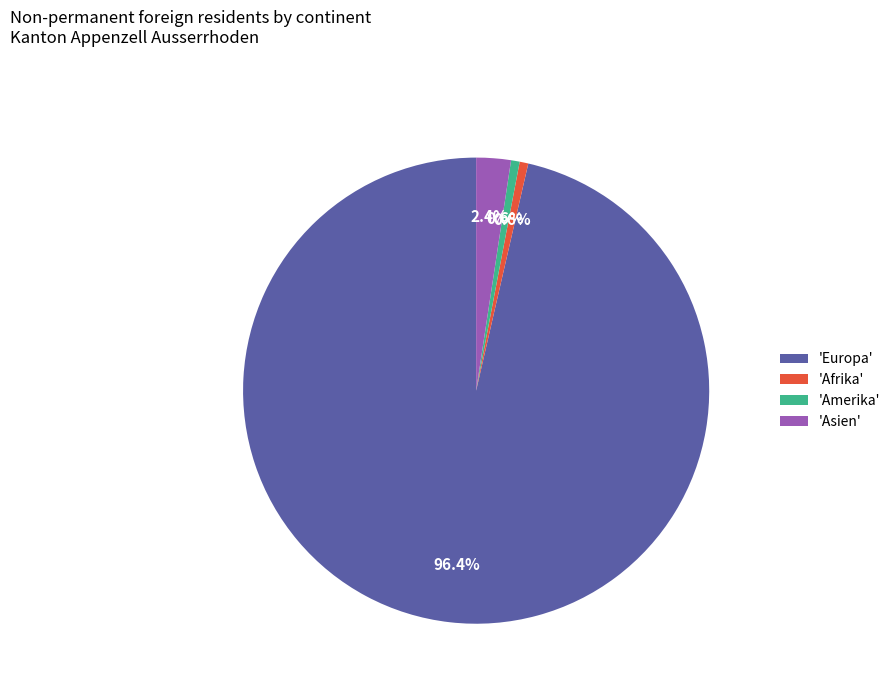

To the nearest percent, what is the average slice percentage?

25%